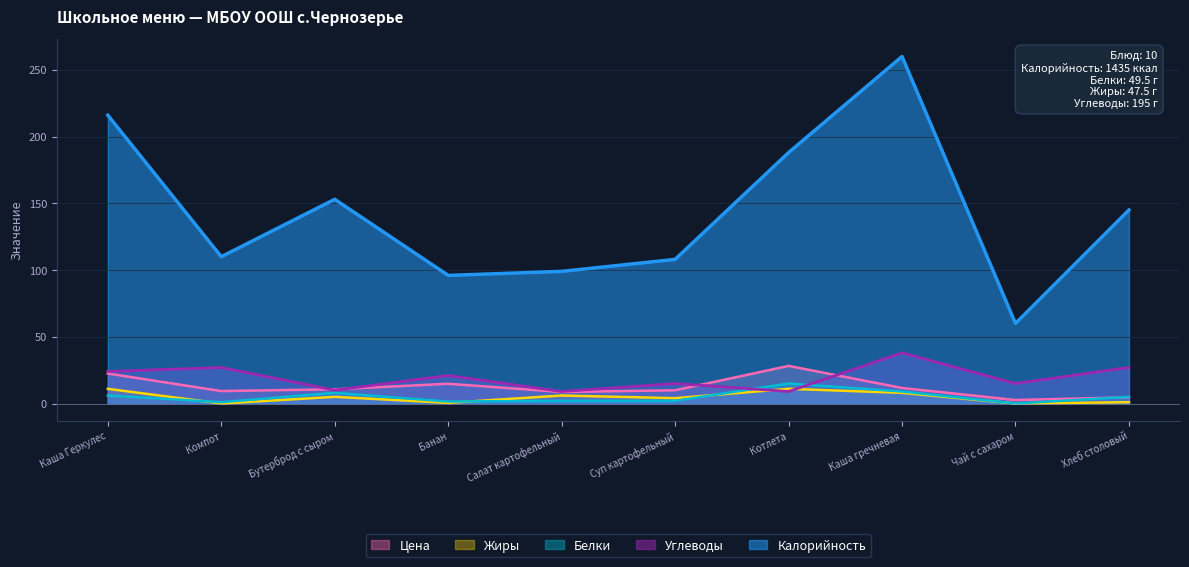

List the series in order of their peak value, lowest first.

Жиры, Белки, Цена, Углеводы, Калорийность